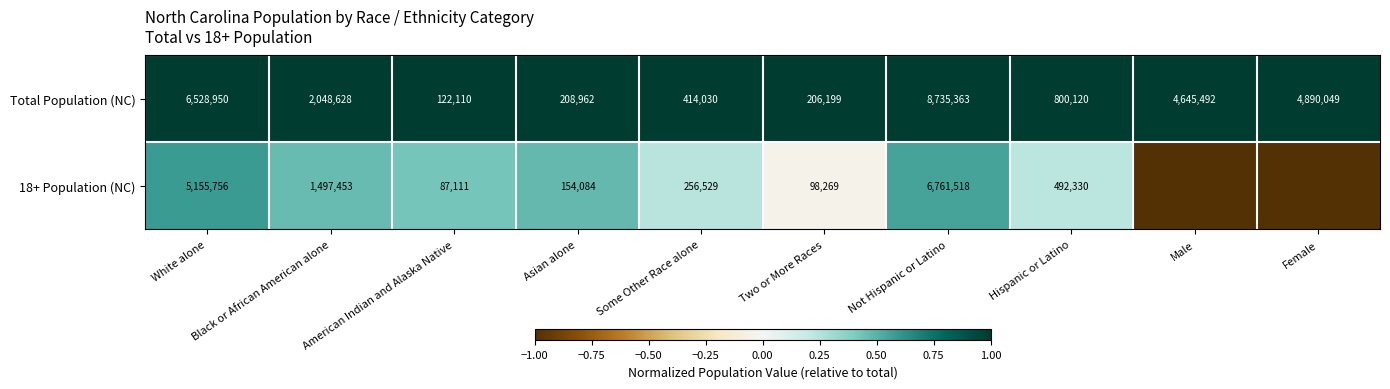

What is the spread (max minus min) of values at Not Hispanic or Latino?

1973845